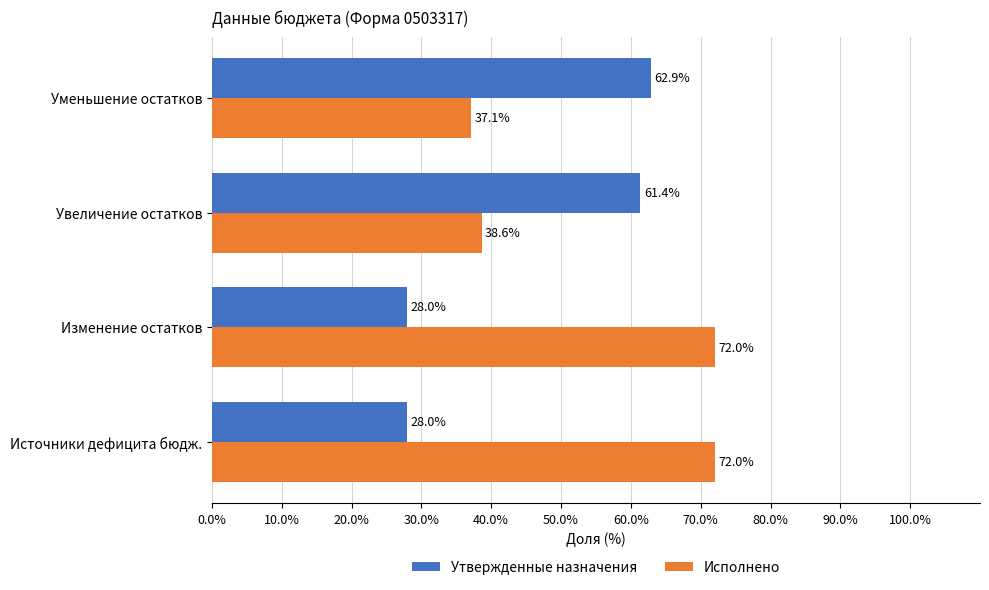

True or false: Утвержденные назначения has a value of 28.0 at Источники дефицита бюдж..

True